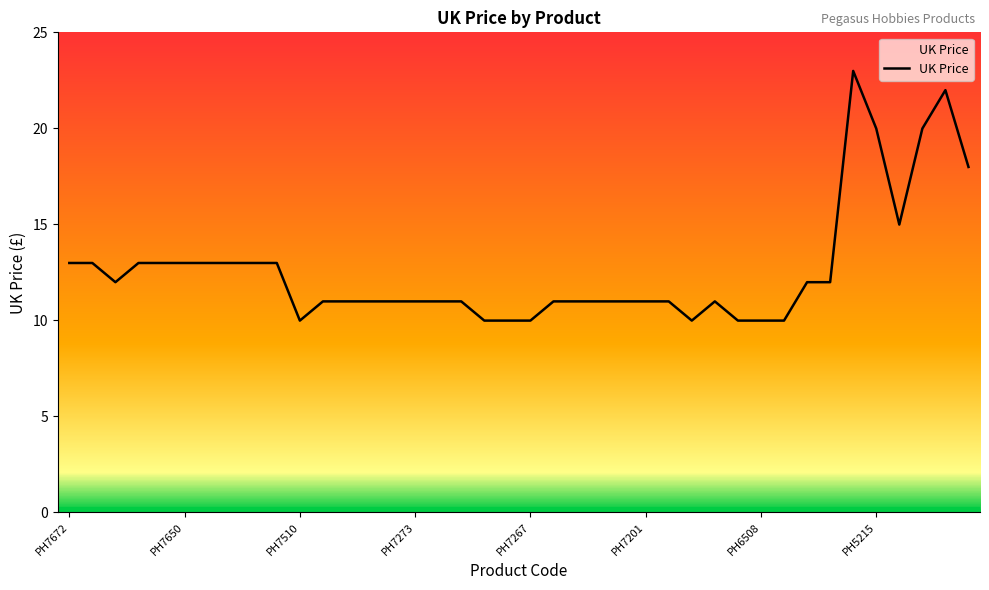

What is the difference between the second highest and minimum values?

12.0